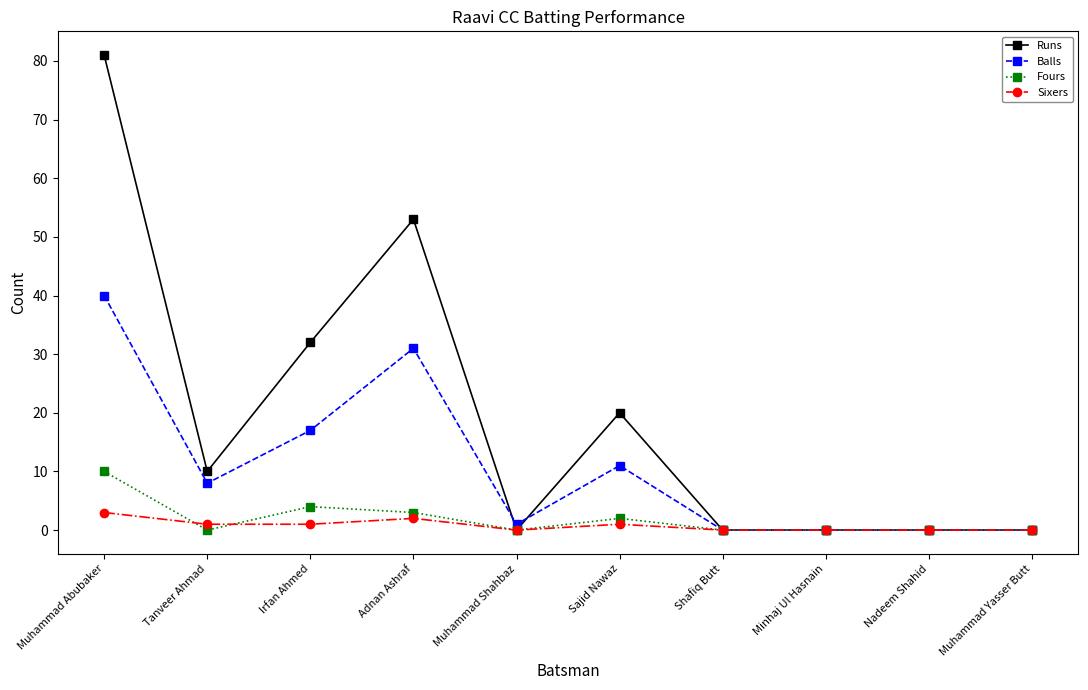

Where is the first local minimum for Fours?

Tanveer Ahmad